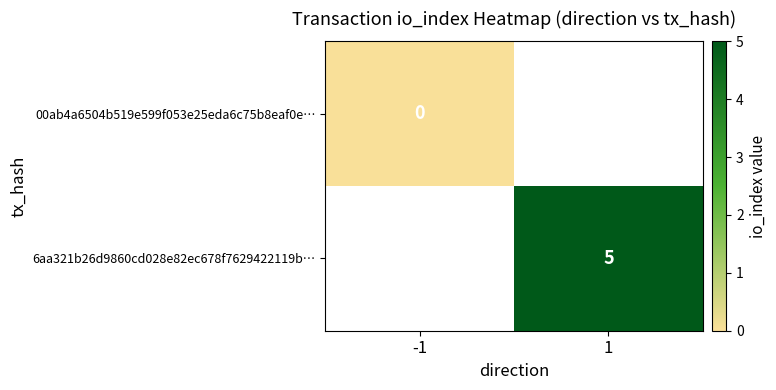

At which label is 00ab4a6504b519e599f053e25eda6c75b8eaf0e… closest to 0?

-1